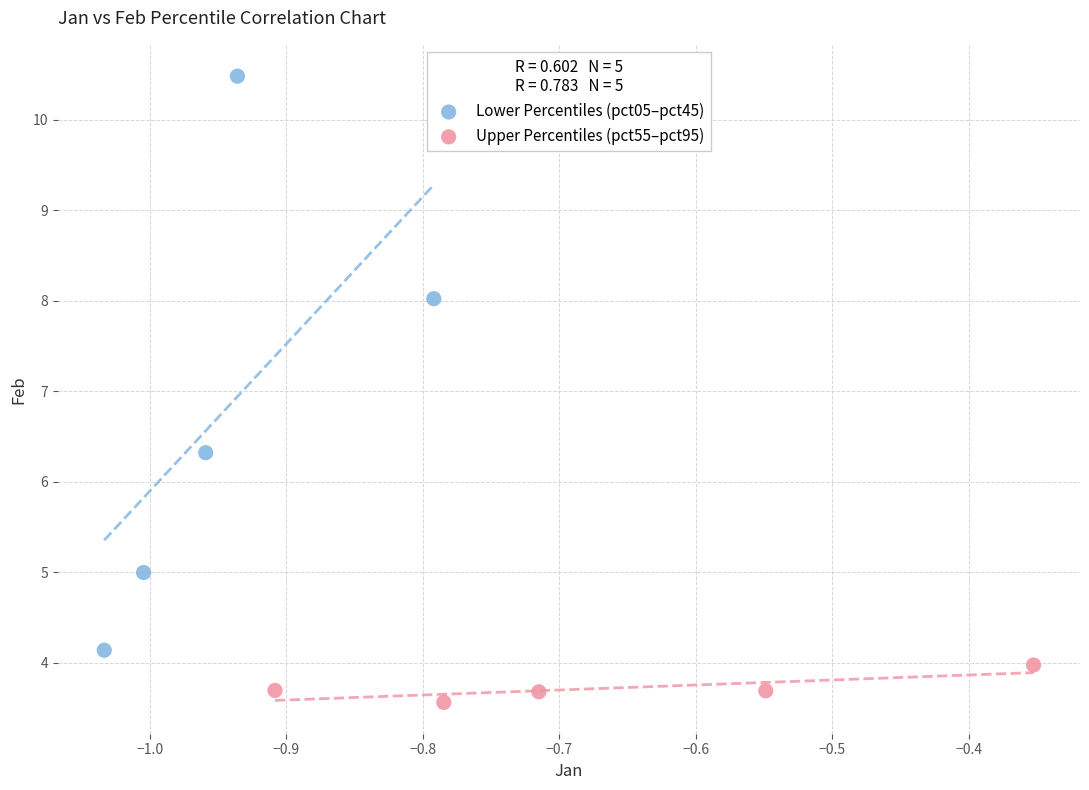

Which series has the largest Y range (max minus min)?

Lower Percentiles (pct05–pct45)